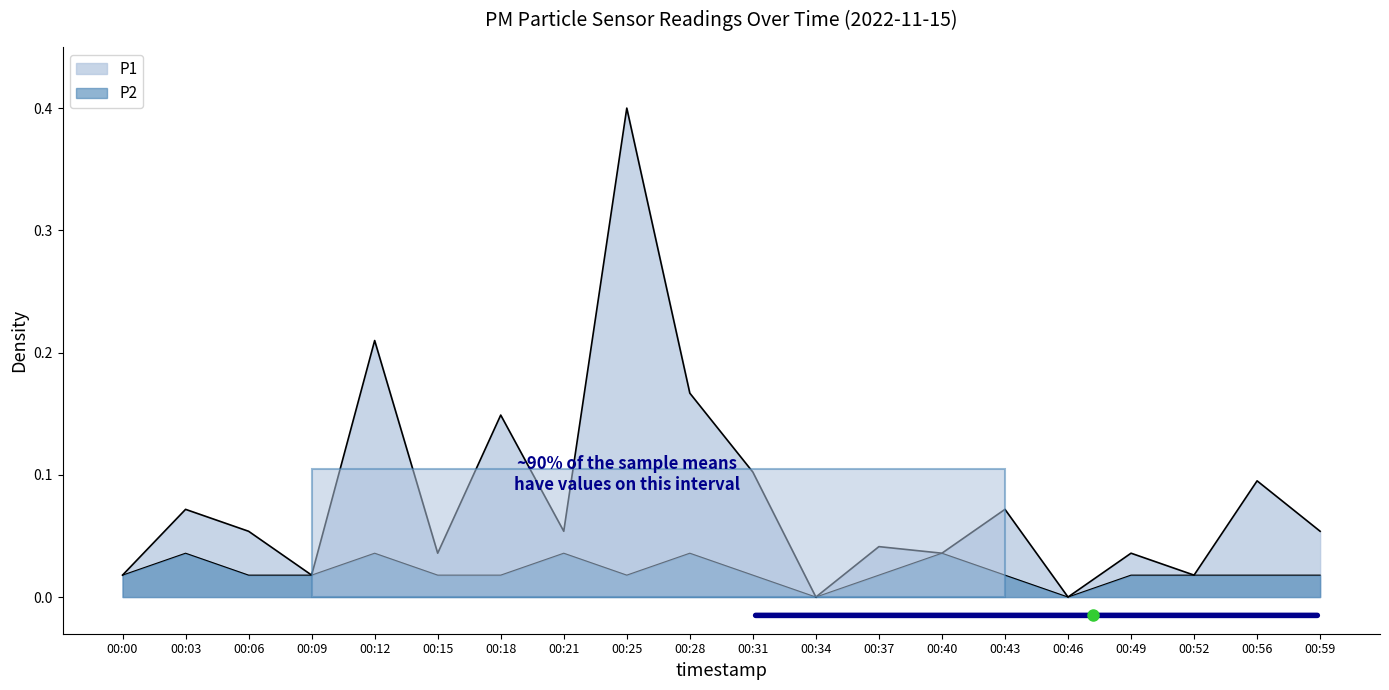

In P1, how many points are lower than both neighbors (excluding endpoints)?

7